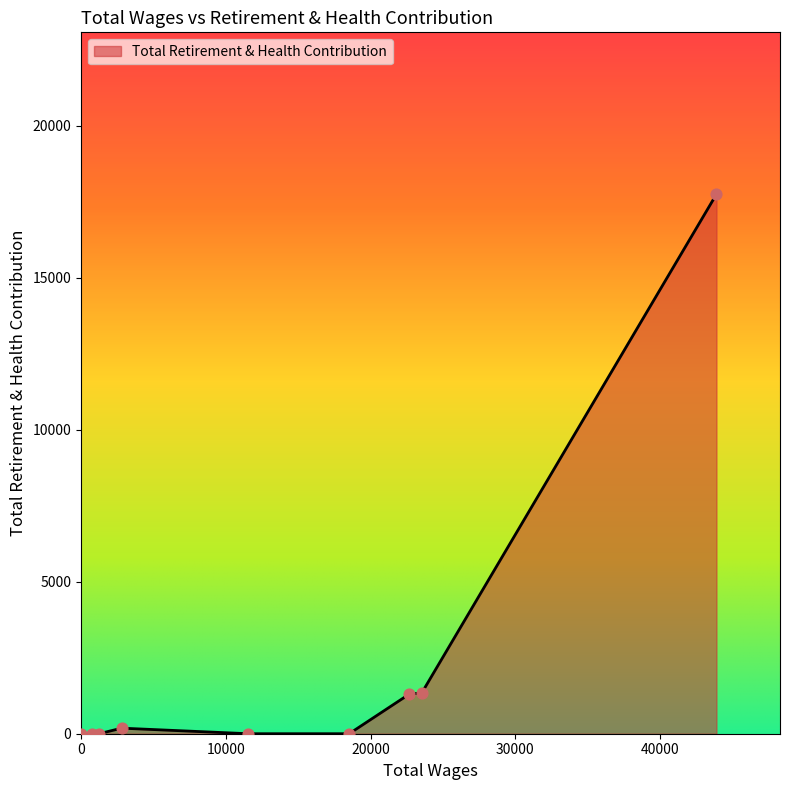

What is the difference between the maximum and minimum values?

17745